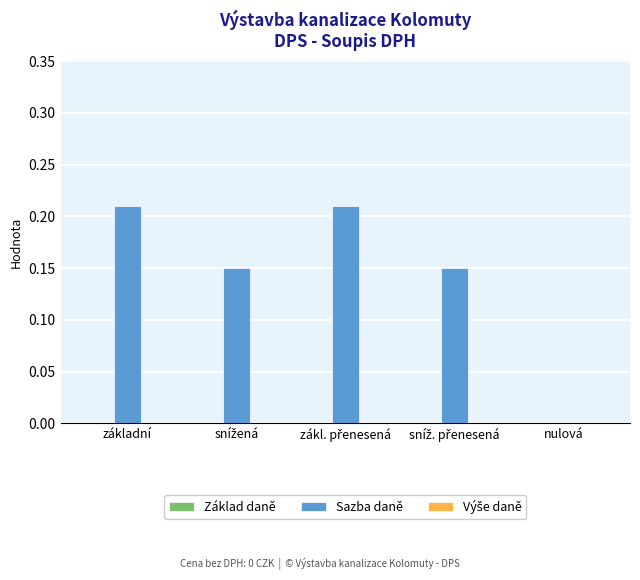

True or false: the data shows 0.3 at základní.

False